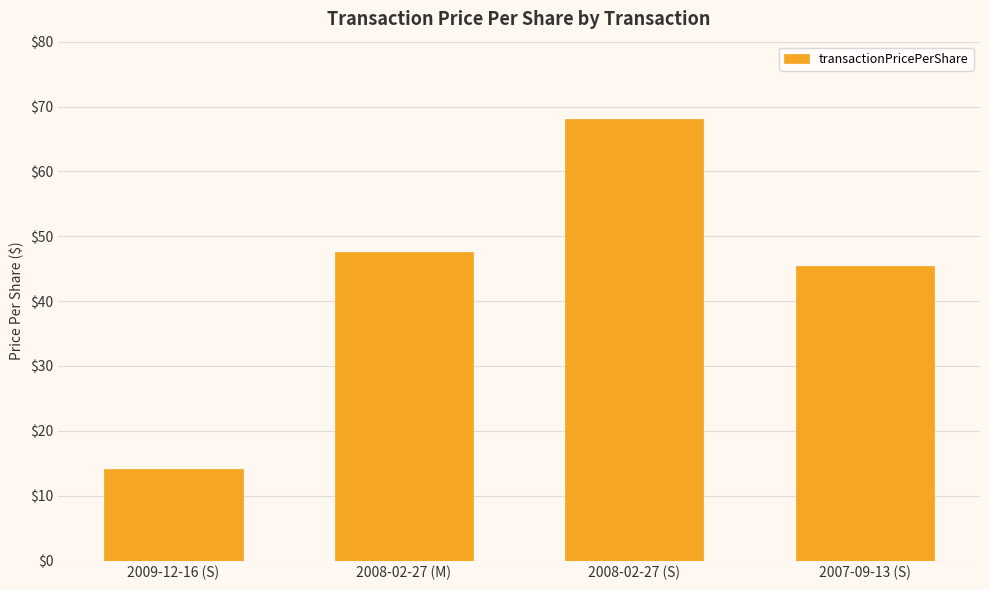

What position from the left is 2008-02-27 (S)?

3